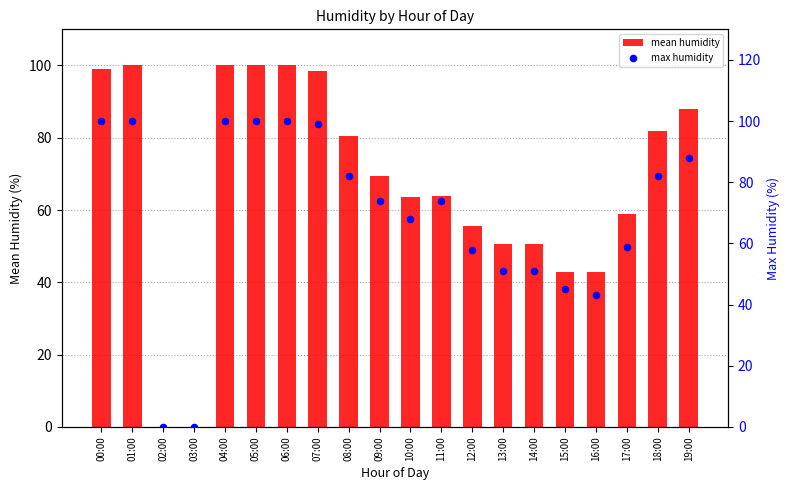

Which series reaches the minimum Y coordinate?

mean humidity